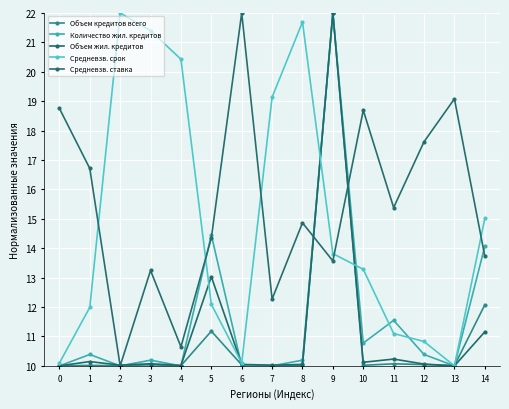

The Объем жил. кредитов series shows 33.2 at 9. True or false?

False